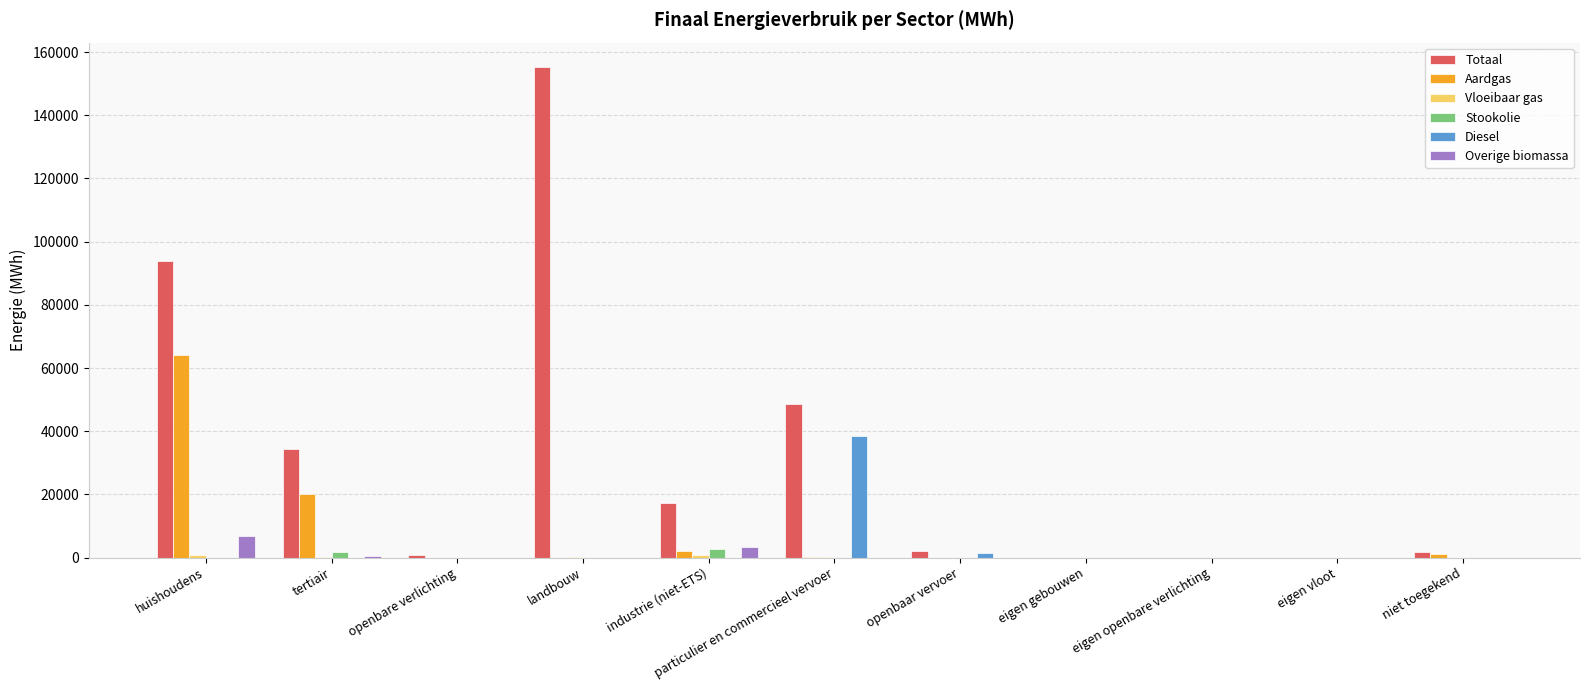

Is the value of Aardgas at tertiair greater than the value of Overige biomassa at industrie (niet-ETS)?

Yes